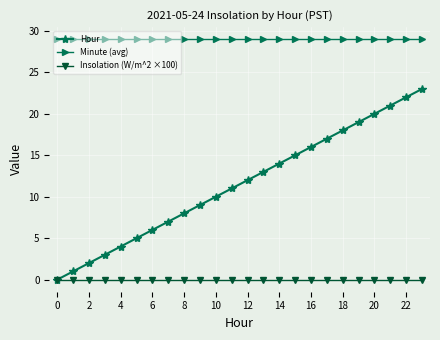

What is the value of the Minute (avg) point at the 7th from the left?

29